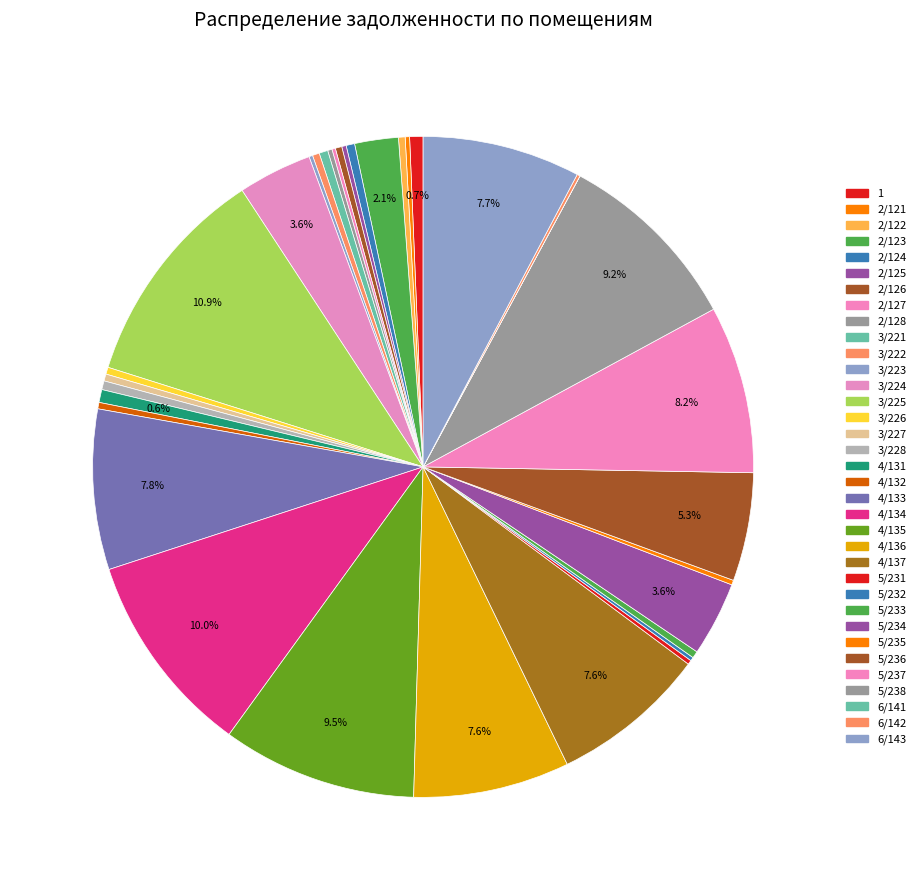

Approximately how many times larger is the value at 4/131 compared to 4/134?

0.1